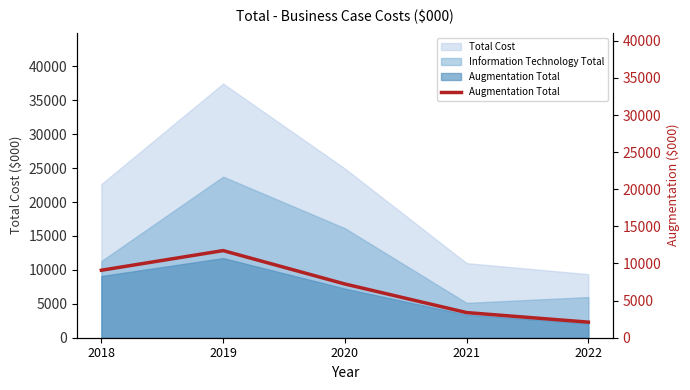

True or false: the data shows 4497.9 at 2021.

False